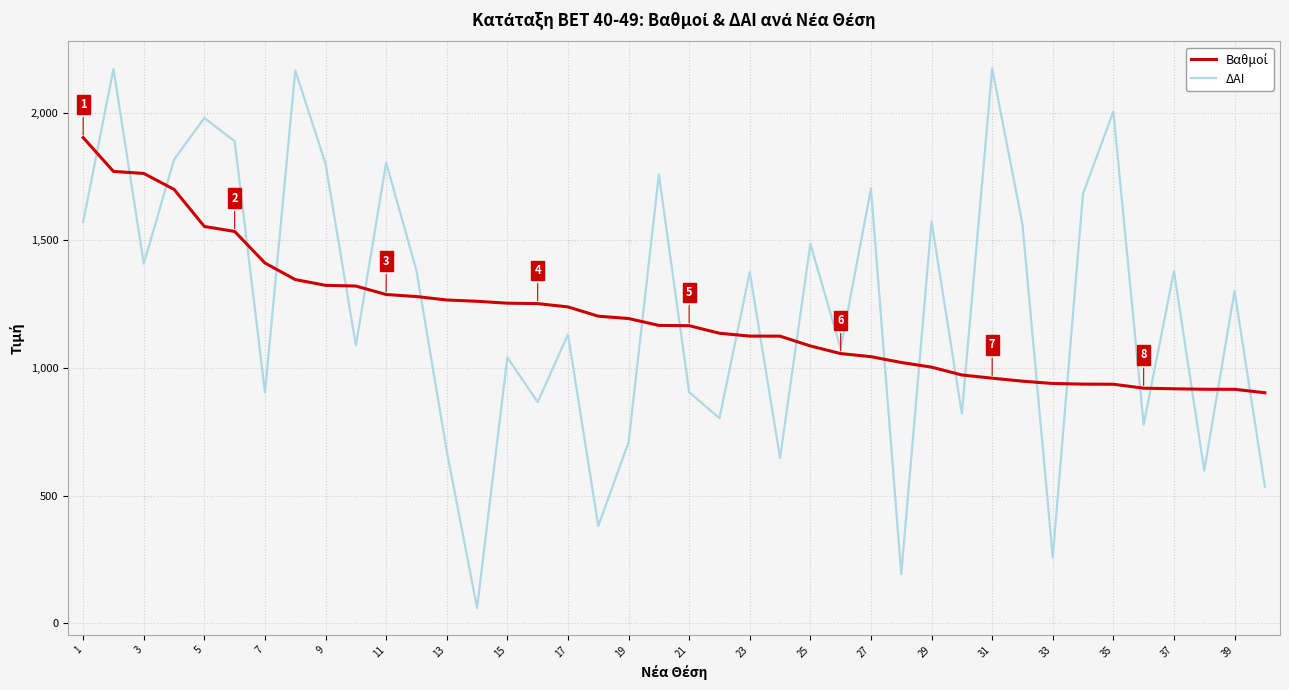

What is the maximum value shown in the chart?

2173.0